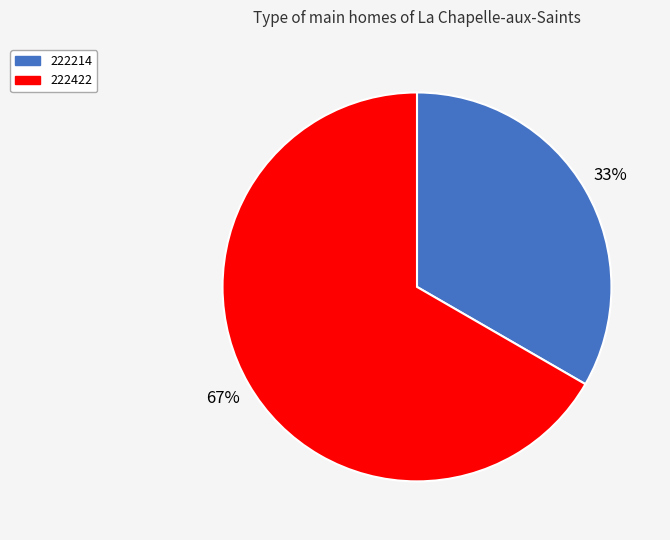

Which has a higher value, 222214 or 222422?

222422